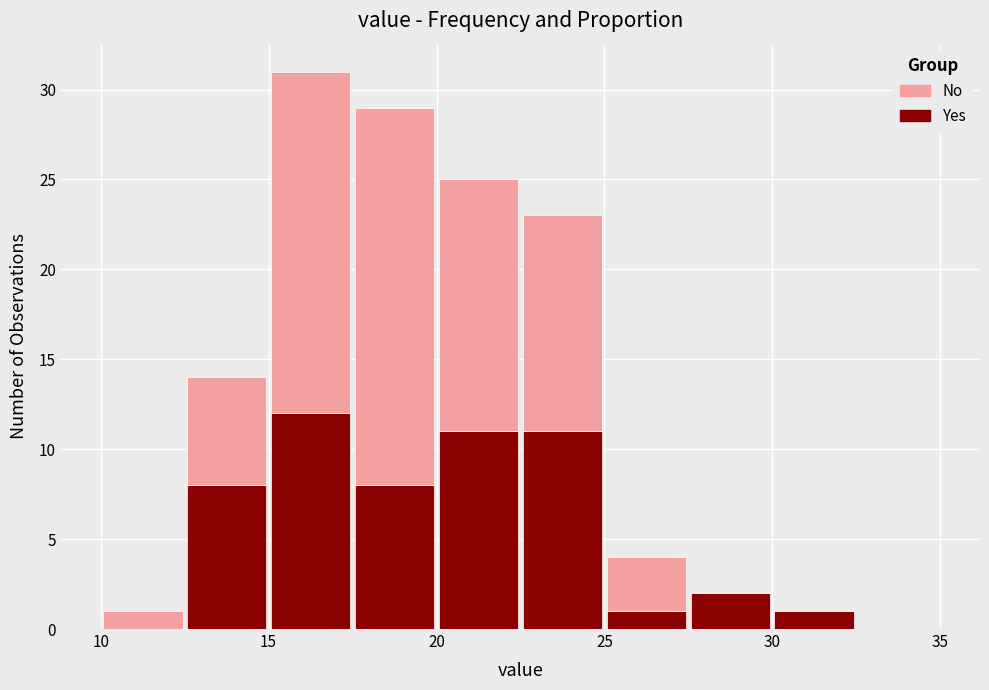

Reading left to right, transcribe this chart: for each stacked bar, give the range it covers on the x-axis and its total height. The values are not printed on the chart, so give them approximately, as read against the axis.

10.0 to 12.5: 1
12.5 to 15.0: 14
15.0 to 17.5: 31
17.5 to 20.0: 29
20.0 to 22.5: 25
22.5 to 25.0: 23
25.0 to 27.5: 4
27.5 to 30.0: 2
30.0 to 32.5: 1
32.5 to 35.0: 0